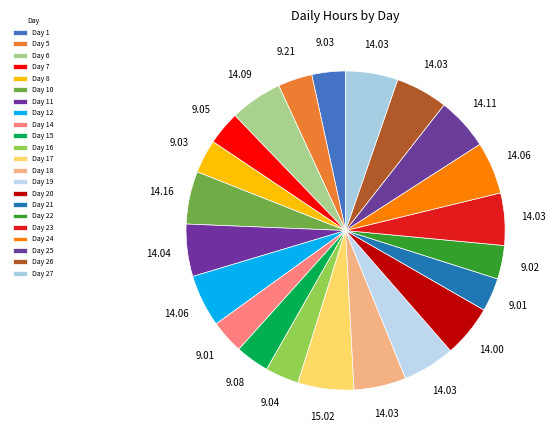

How many segments does this pie chart have?

22